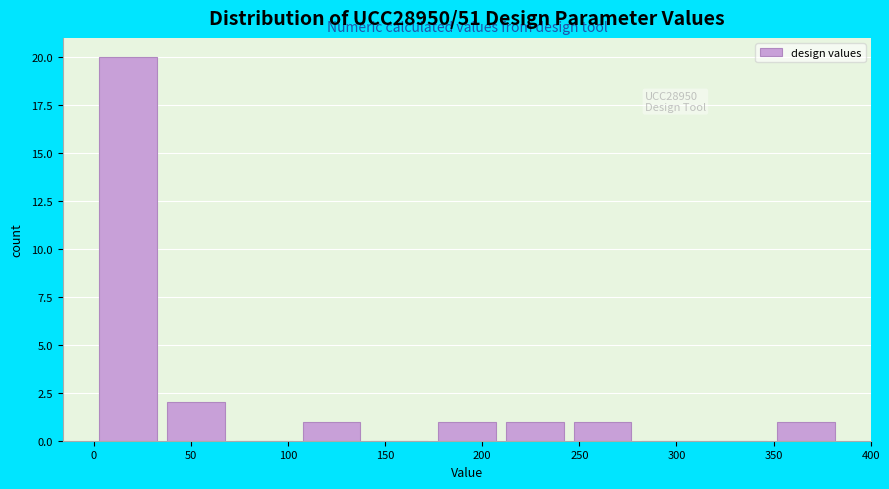

Over which range of the x-axis is the bar tallest?

0 to 35